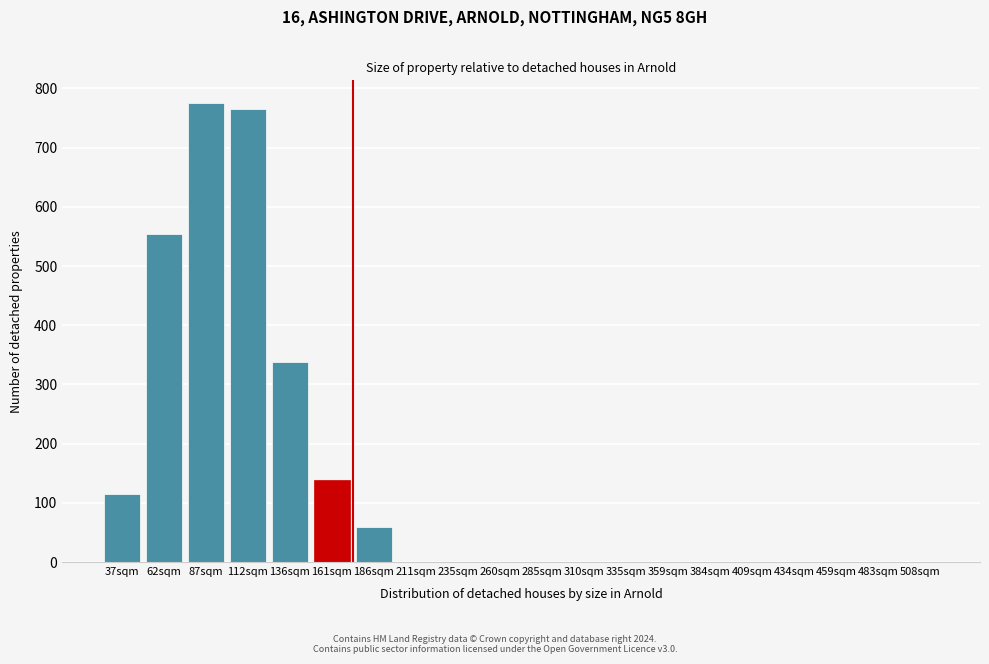

Reading left to right, what are all the values shown in this chart?

37sqm=115	62sqm=554	87sqm=775	112sqm=765	136sqm=338	161sqm=138	186sqm=60	211sqm=0	235sqm=0	260sqm=0	285sqm=0	310sqm=0	335sqm=0	359sqm=0	384sqm=0	409sqm=0	434sqm=0	459sqm=0	483sqm=0	508sqm=0